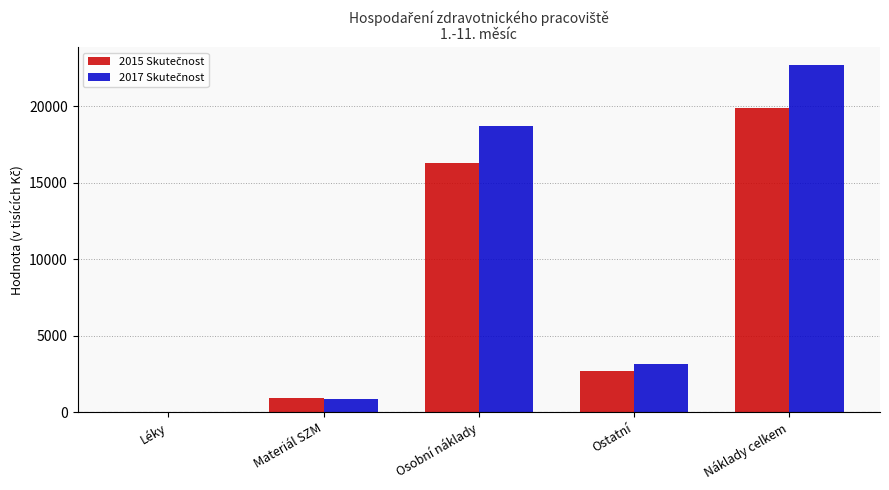

What is the total value across all series at Osobní náklady?

34997.1